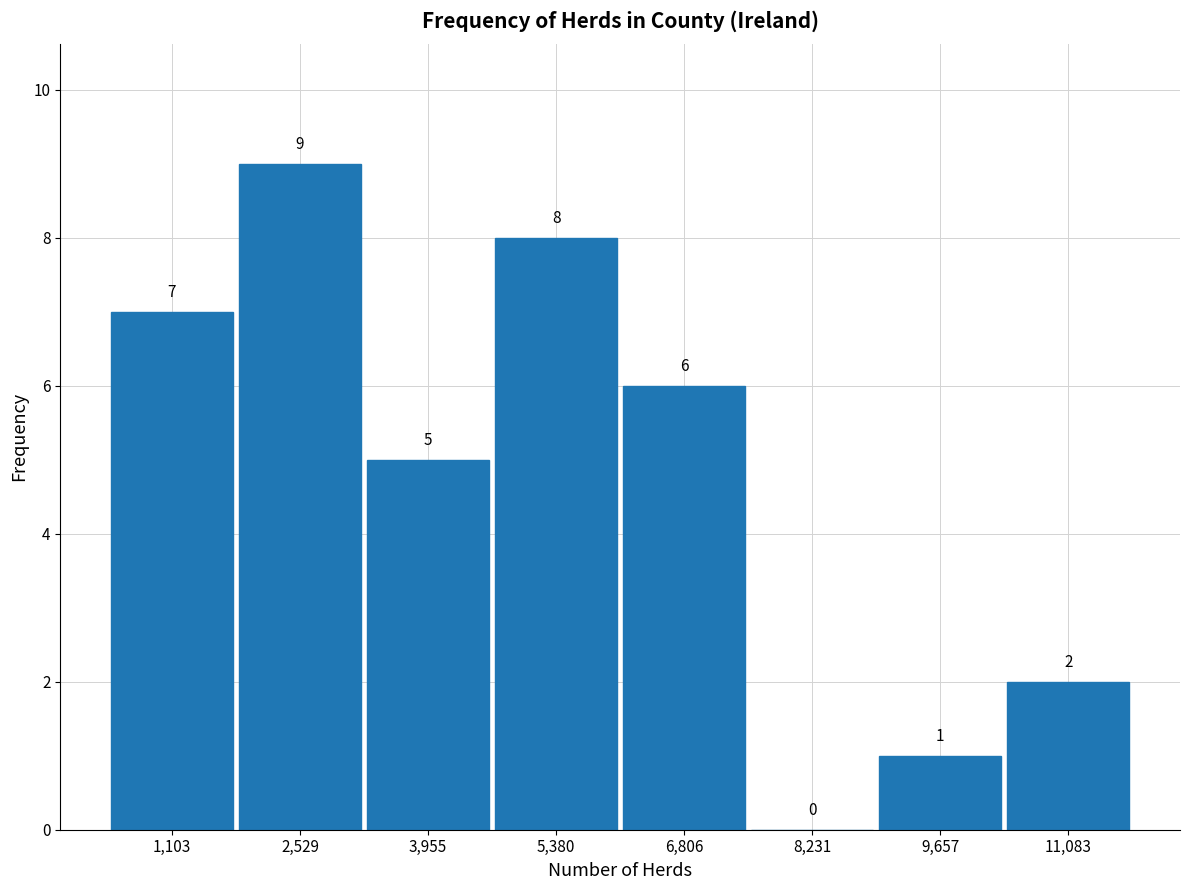

Reading left to right, transcribe this chart: for each bar, give the range it covers on the x-axis and its height. The bar edges are not printed on the chart, so give them approximately, as read against the axis.

400 to 1800: 7
1800 to 3200: 9
3200 to 4600: 5
4600 to 6000: 8
6000 to 7600: 6
7600 to 9000: 0
9000 to 10400: 1
10400 to 11800: 2